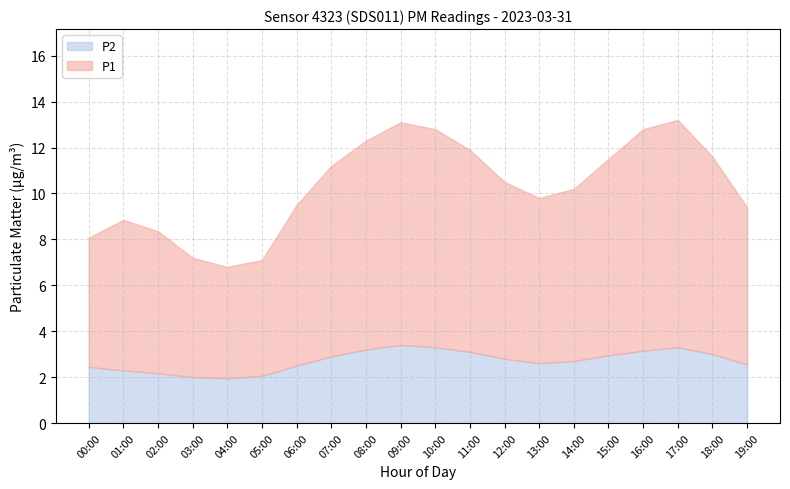

True or false: P1 and P2 intersect in this chart.

False